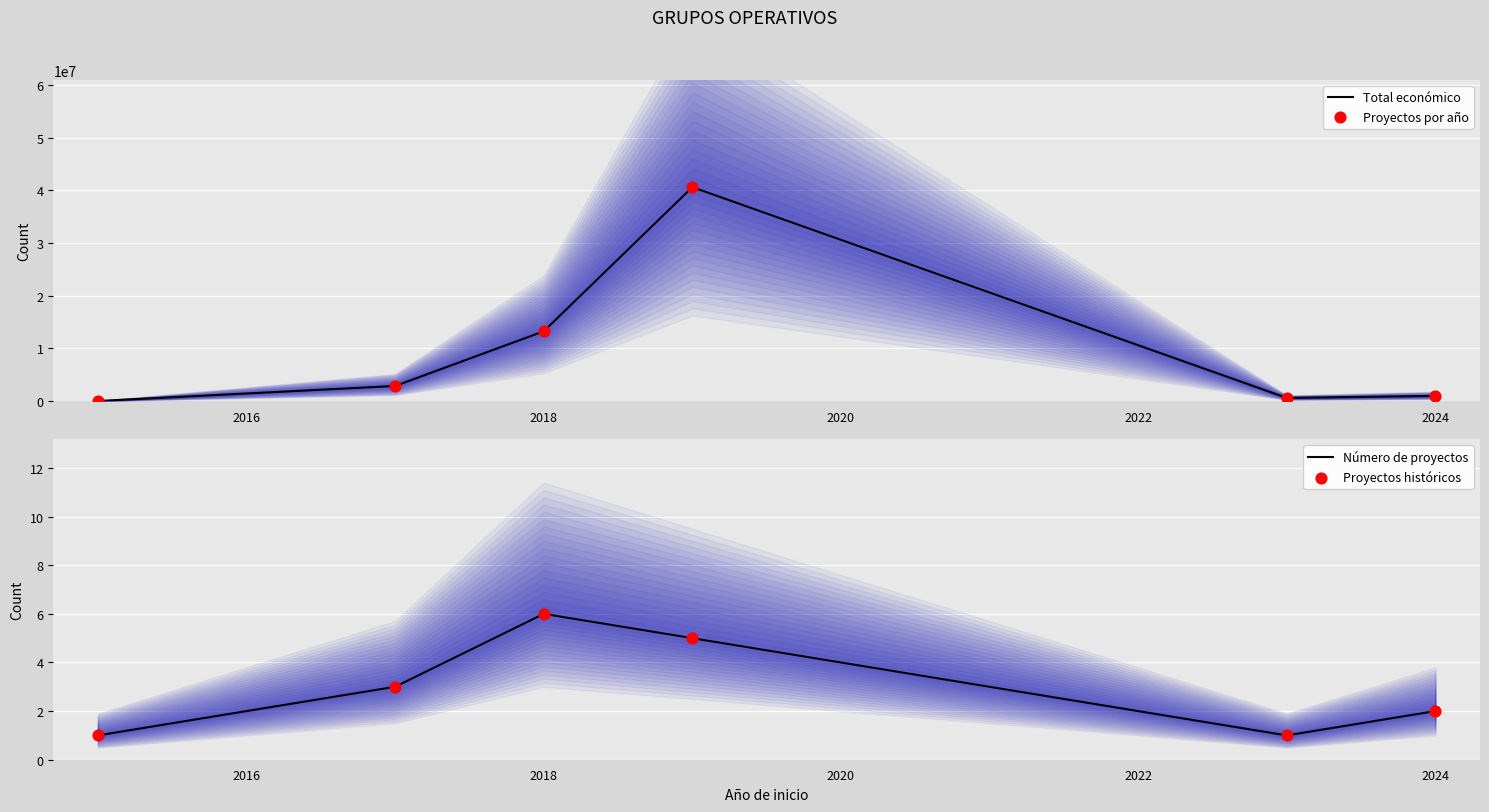

What is the total value across all series at 2016?

5732554